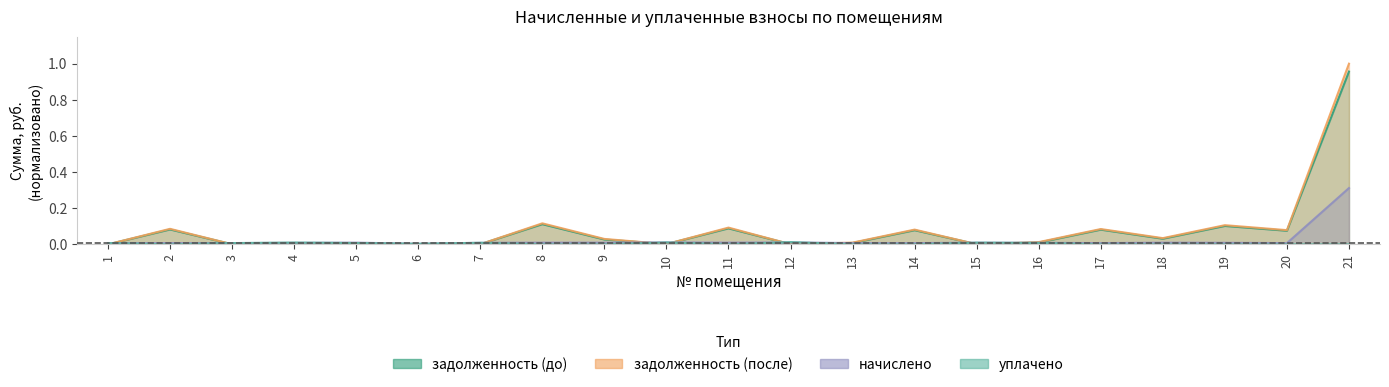

True or false: уплачено has more than 2 points higher than both neighbors.

True